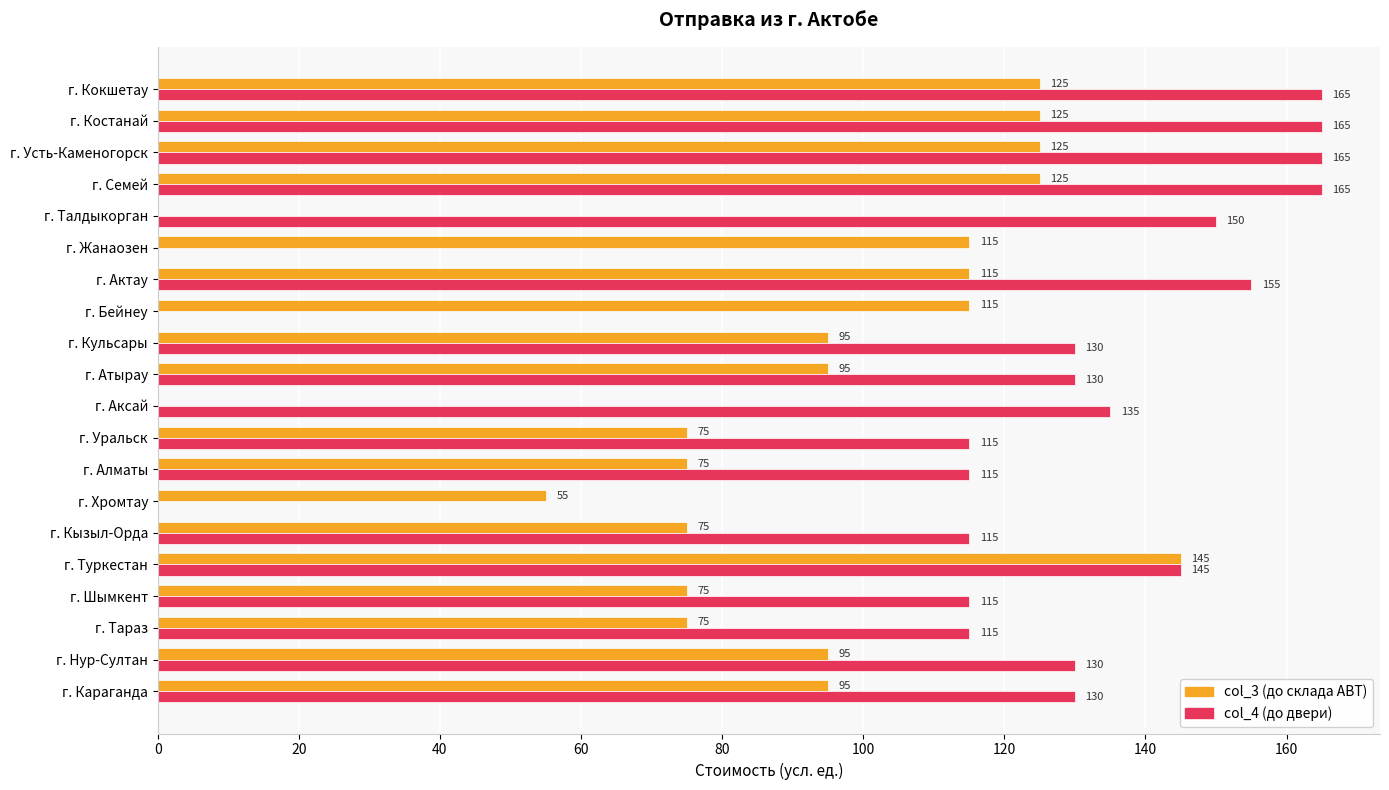

What is the total value across all series at г. Караганда?

225